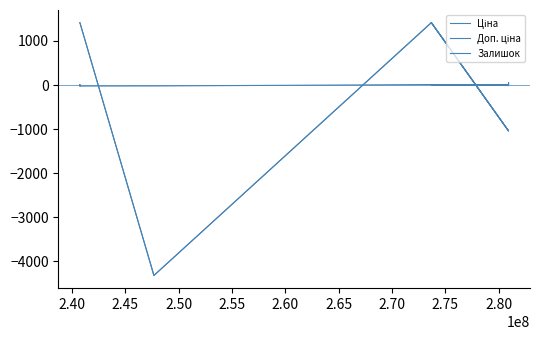

True or false: Залишок and Ціна intersect in this chart.

True